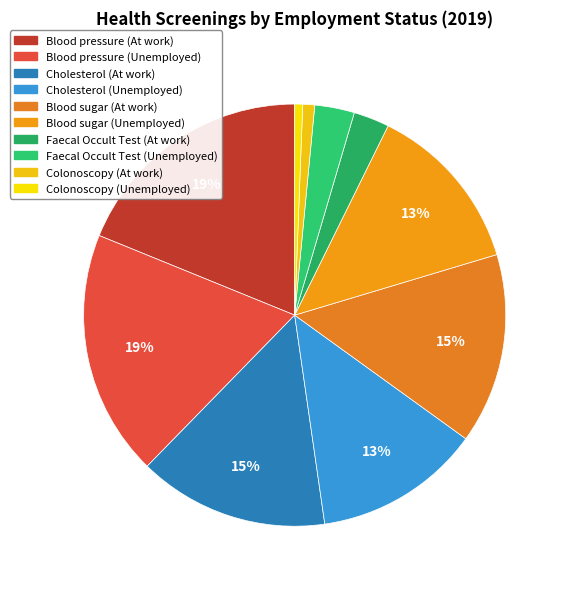

What is the total percentage of Faecal Occult Test (Unemployed) and Cholesterol (Unemployed)?

15.8%